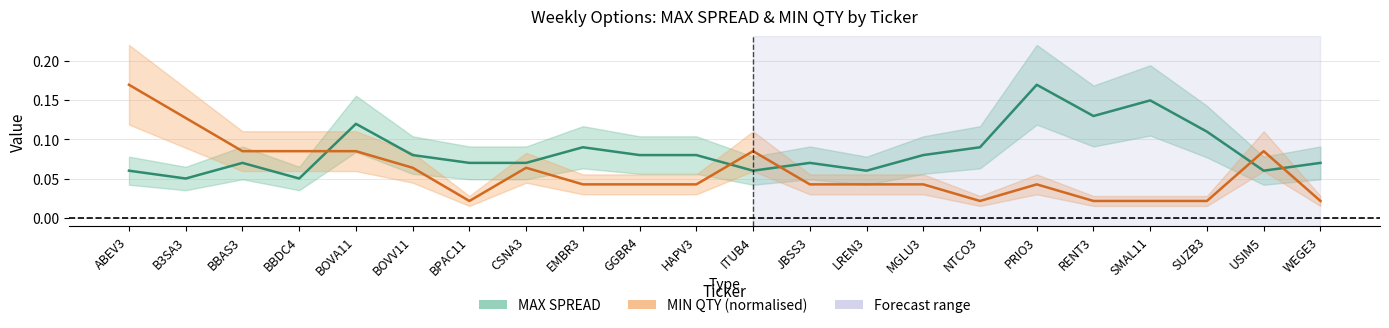

Where do MAX SPREAD and MIN QTY_norm first cross each other?

BBDC4 and BOVA11